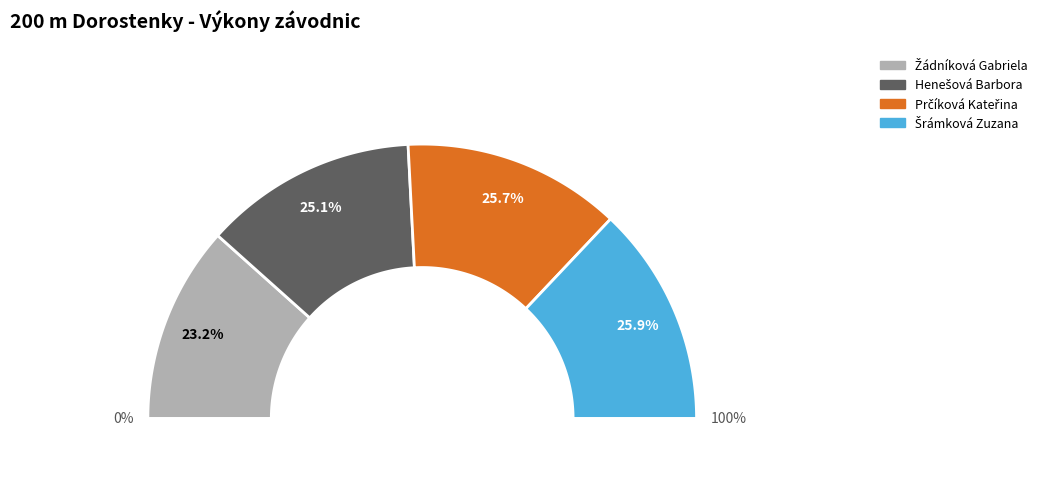

Is there any slice that represents more than half of the pie?

No